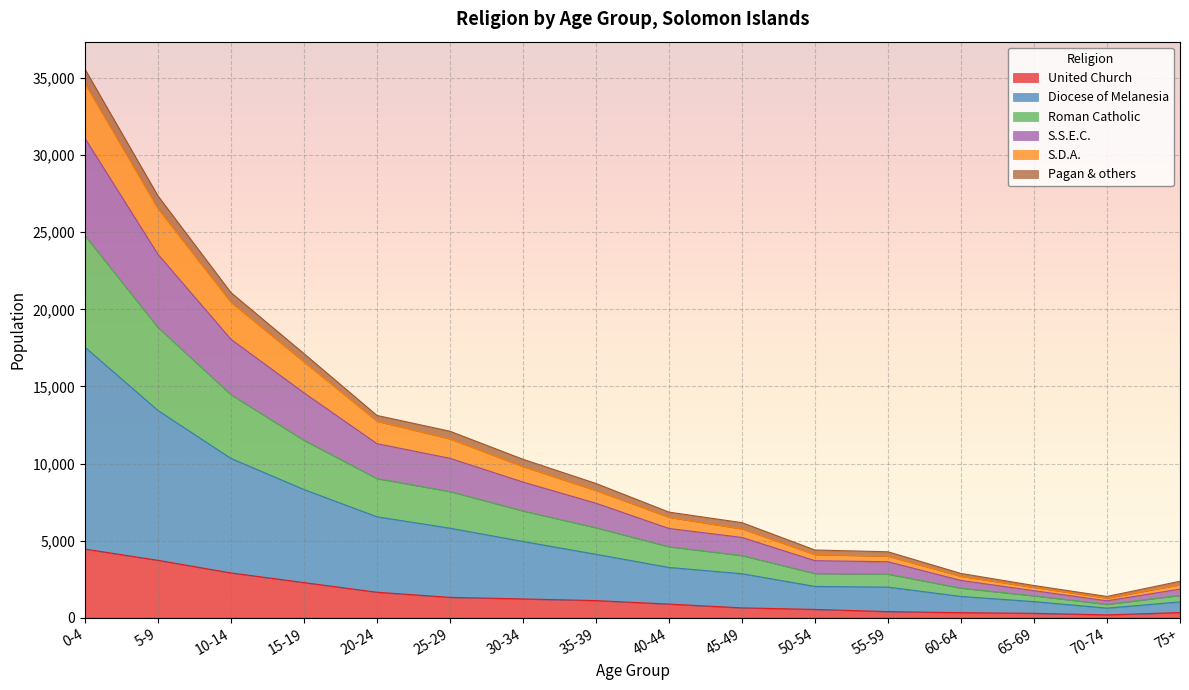

At which category is the sum across all series the highest?

0-4